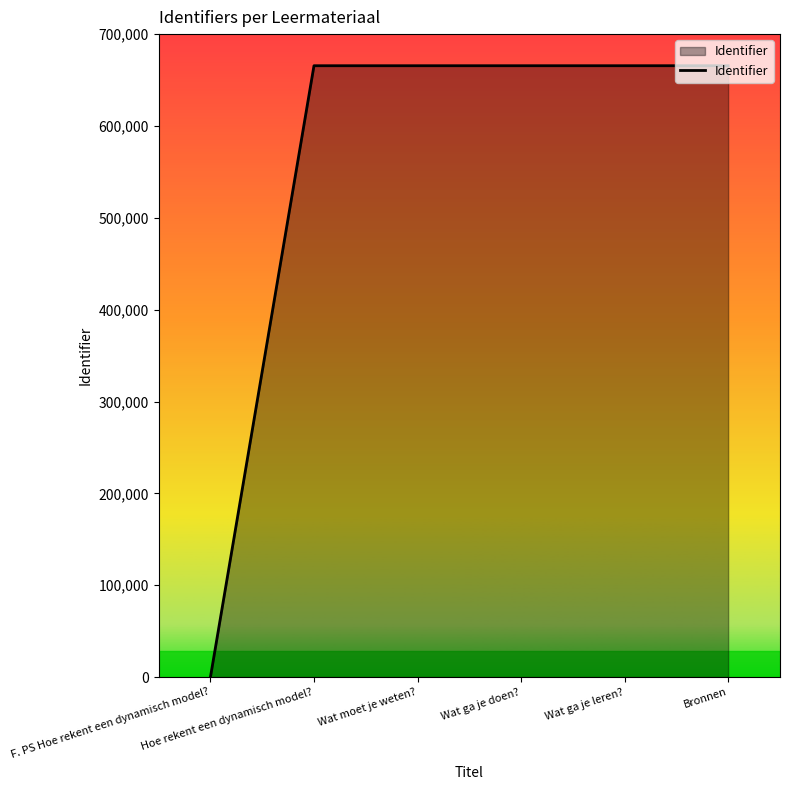

What is the maximum value shown in the chart?

665586